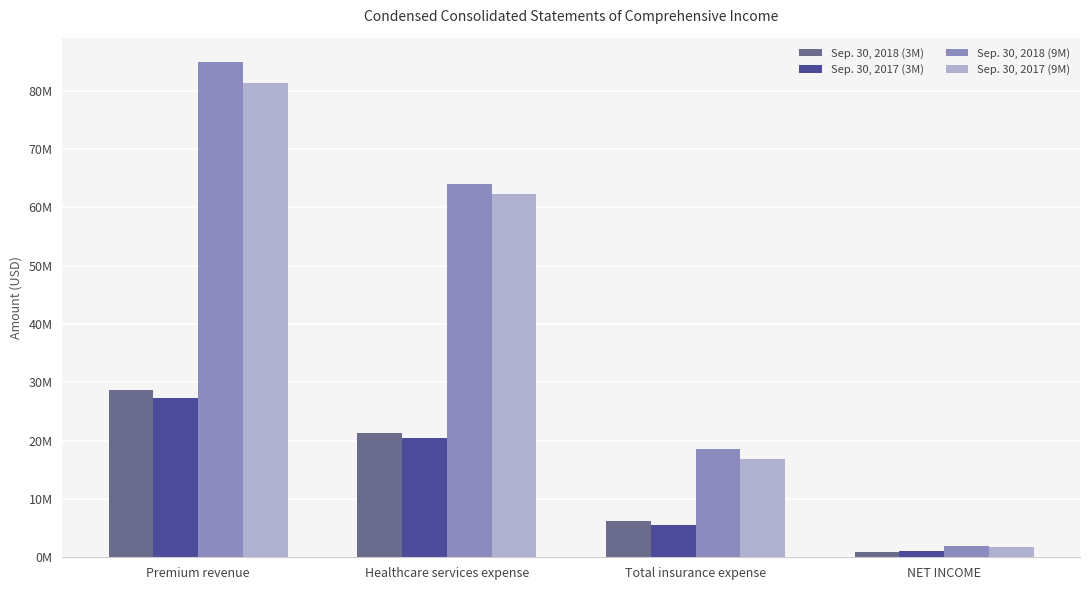

What is the difference between the maximum and minimum values in the Sep. 30, 2017 (9M) series?

79547226